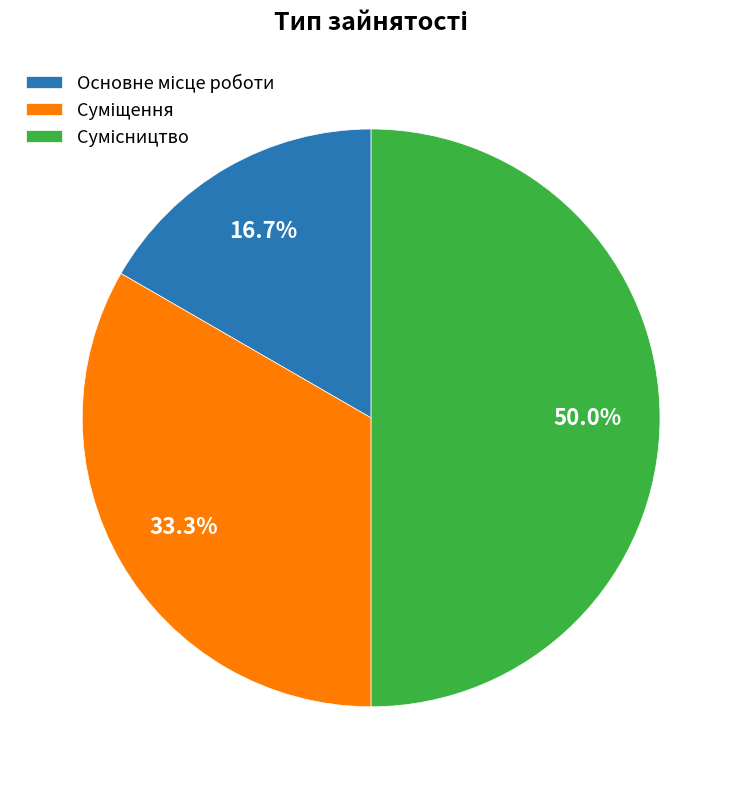

How many segments does this pie chart have?

3